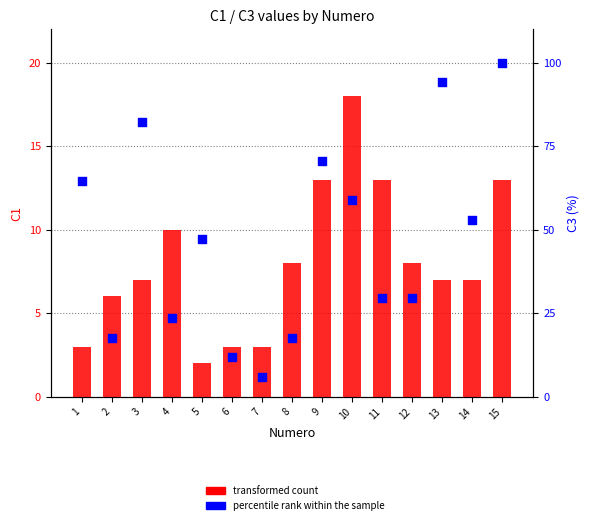

At how many categories does at least one series exceed 95?

1